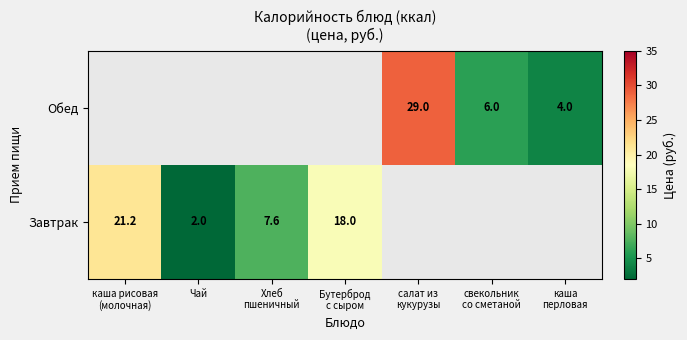

The value of Завтрак at Чай is 3.3. True or false?

False